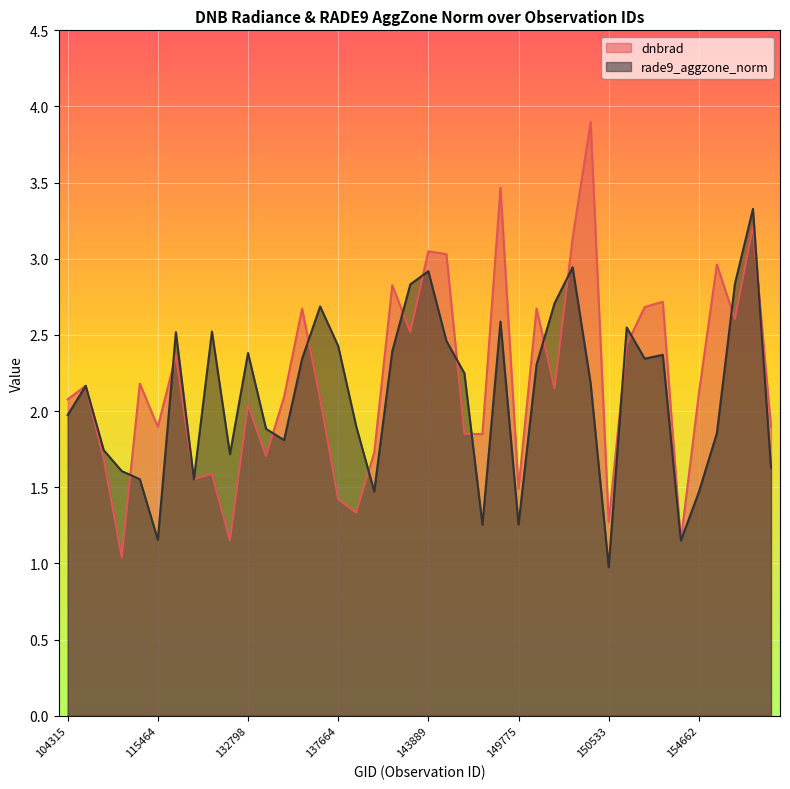

List the labels in order of dnbrad value, smallest first.

109895, 154463, 132248, 150533, 138230, 137664, 149775, 122118, 131704, 109184, 134076, 143488, 148798, 145084, 115464, 155612, 132798, 104315, 6551, 134260, 154662, 150147, 104431, 110068, 121771, 151274, 143878, 10169, 137268, 149961, 151404, 154271, 143686, 154860, 144279, 143889, 150161, 155424, 149210, 150348